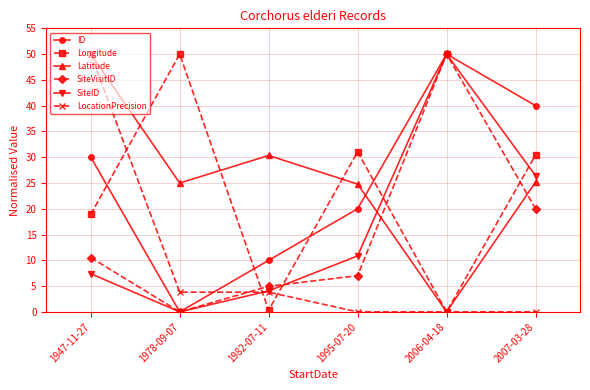

What is the maximum value shown in the chart?

50.0